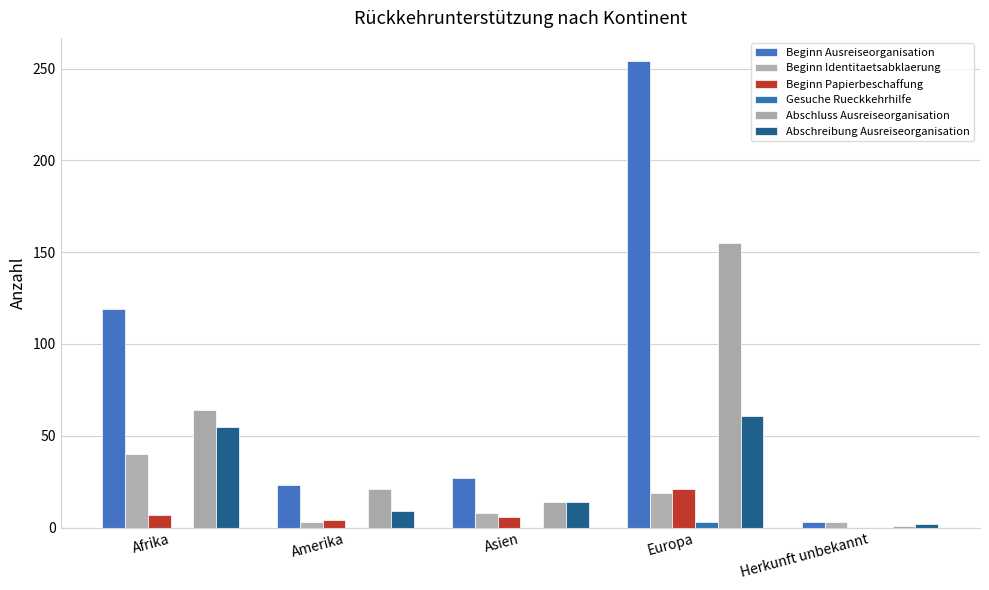

What is the label of the 5th bar from the left?

Herkunft unbekannt